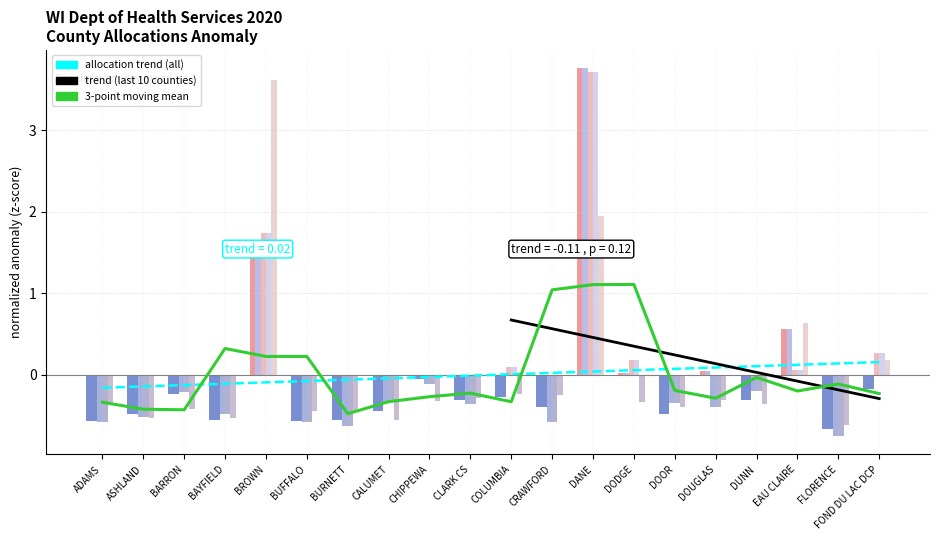

What is the sum of the values at DOOR and BARRON?

-0.6